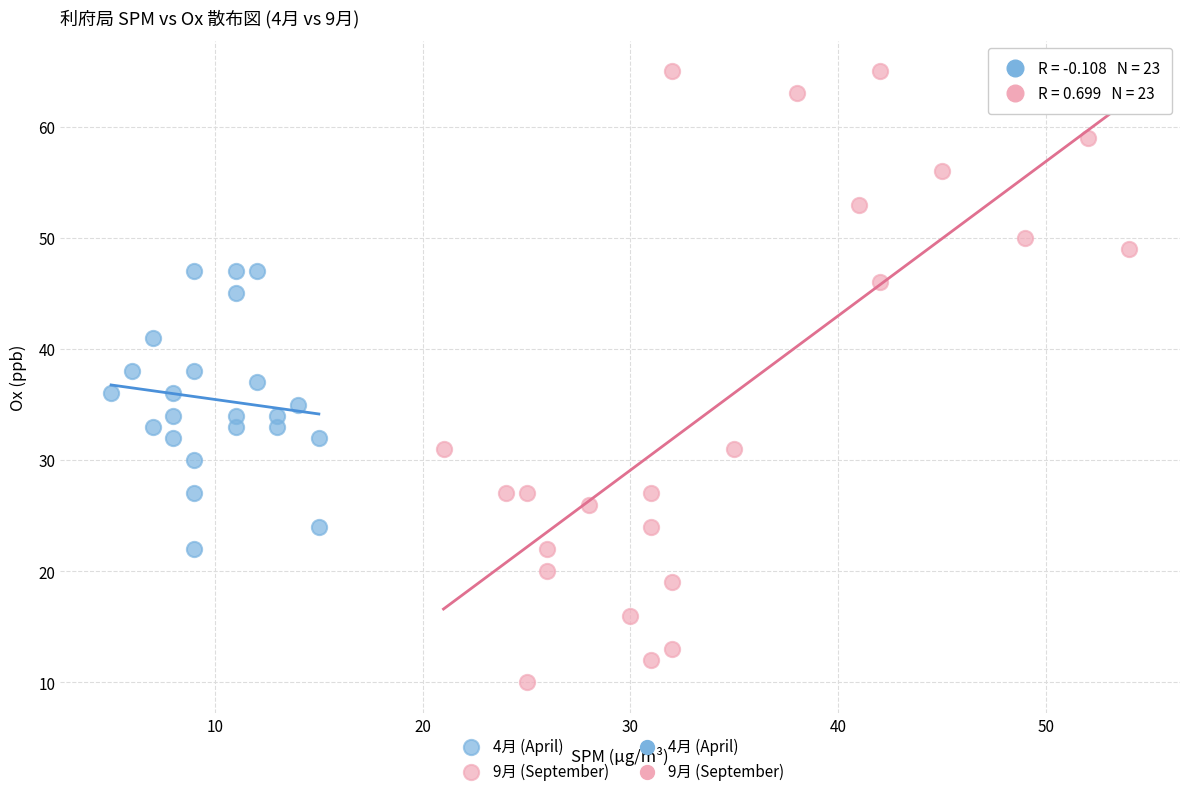

Which series has the widest spread of Y values?

9月 (September)